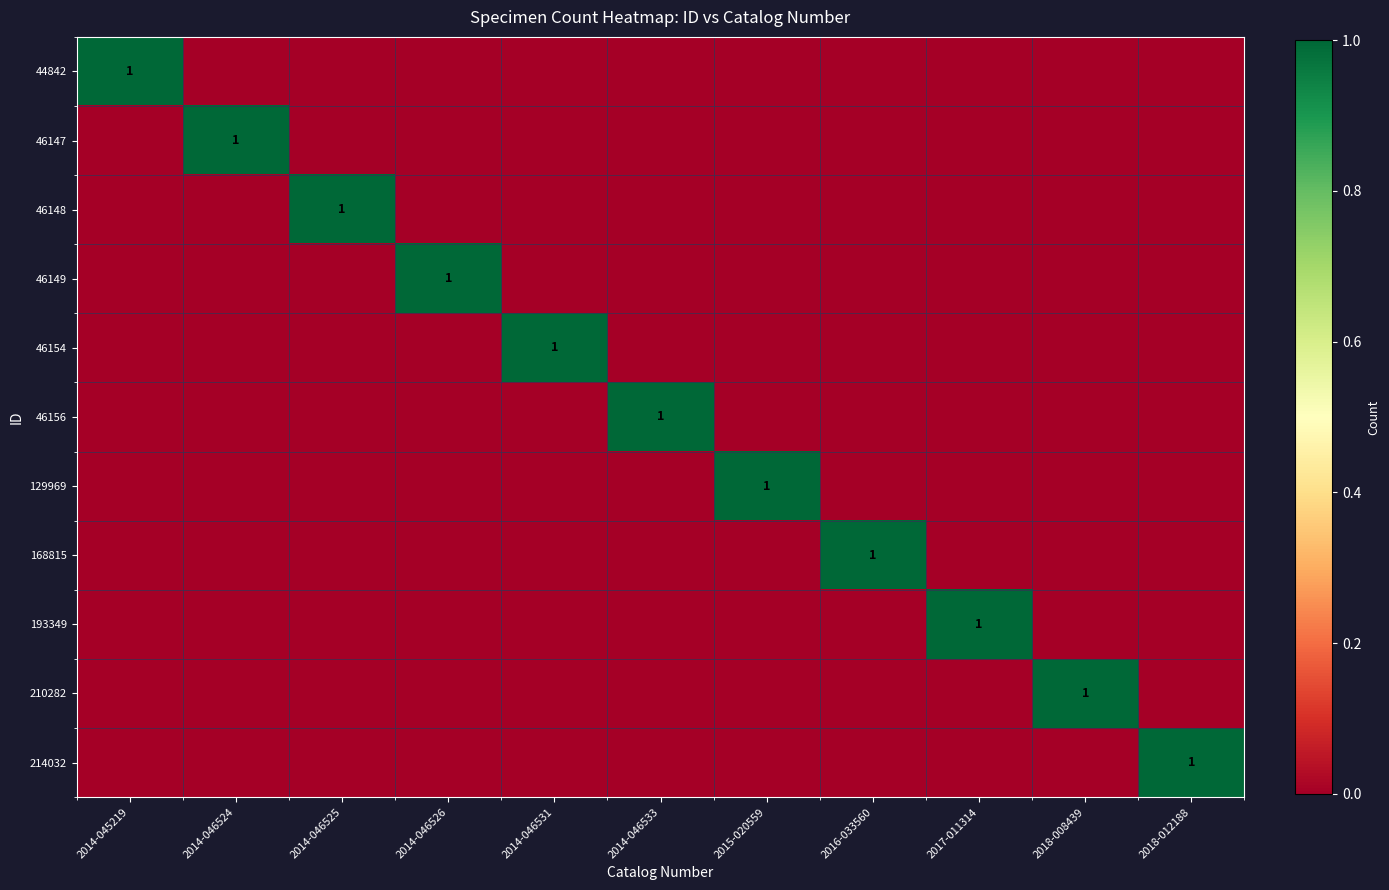

Is it true that 46156 equals 1 at 2014-046533?

True